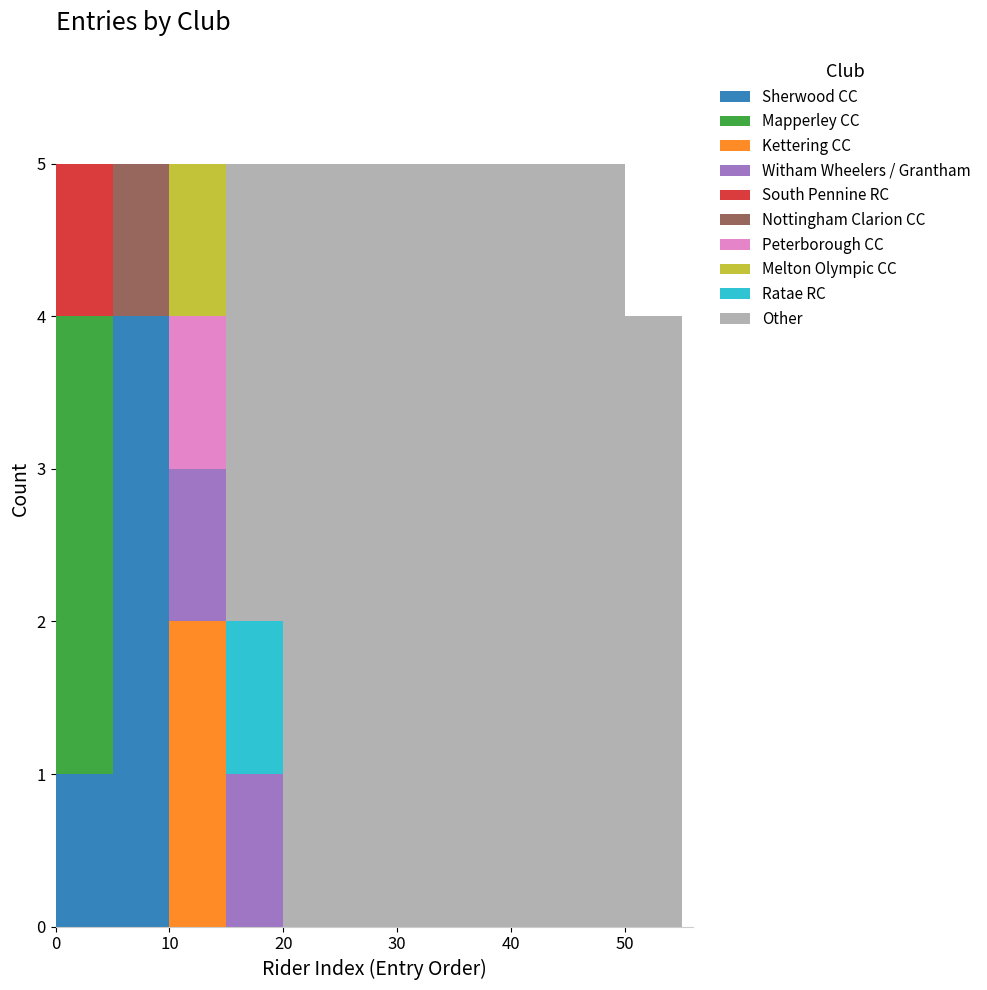

Reading left to right, list every stacked bar in this chart as the range it spans on the x-axis followed by its total height. The values are not printed on the chart, so give them approximately, as read against the axis.

0 to 5: 5
5 to 10: 5
10 to 15: 5
15 to 20: 5
20 to 25: 5
25 to 30: 5
30 to 35: 5
35 to 40: 5
40 to 45: 5
45 to 50: 5
50 to 55: 4